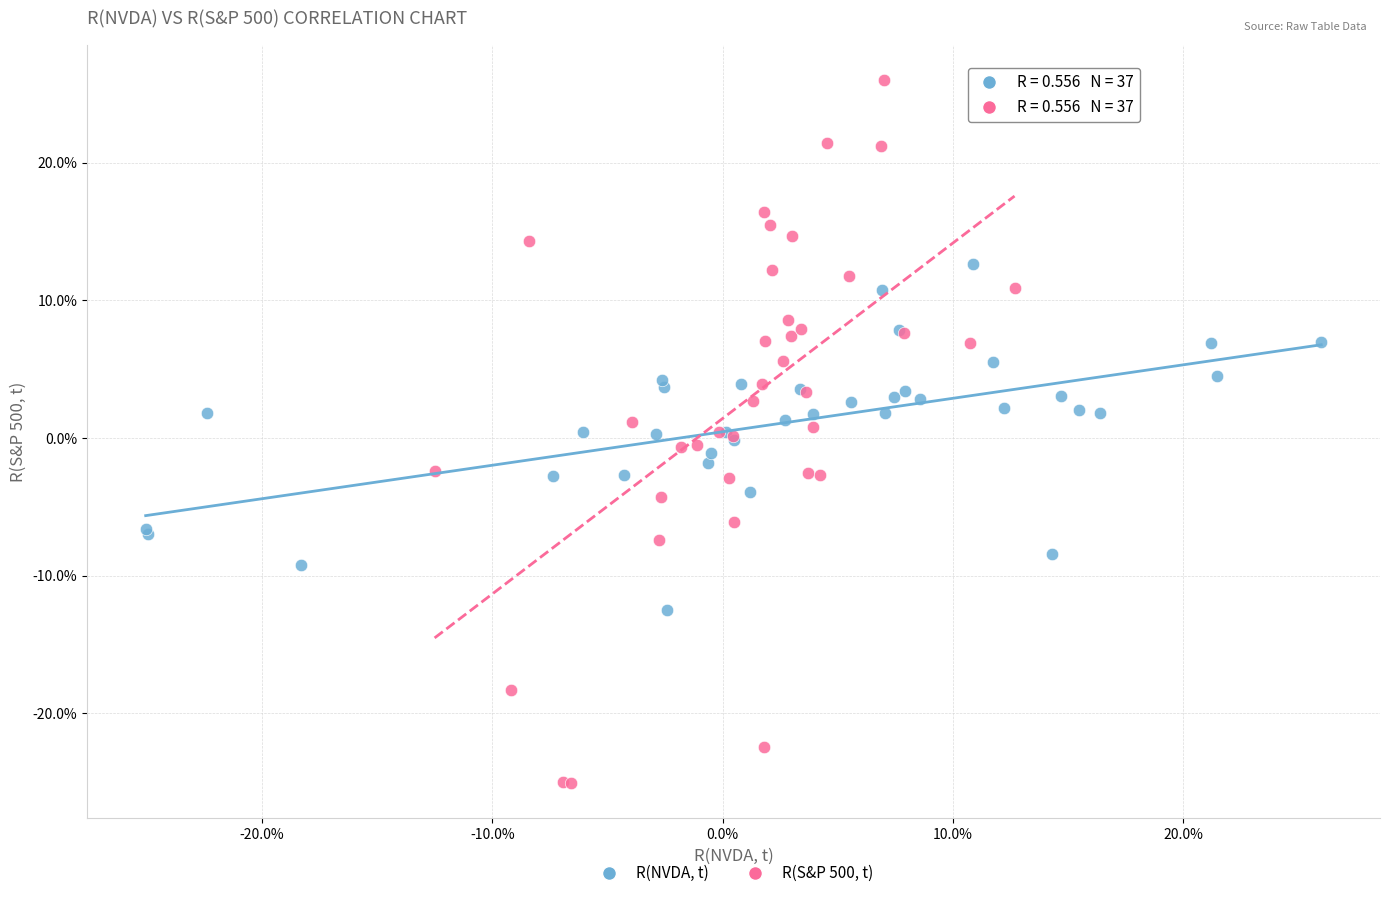

Which series contains the lowest Y value?

R(S&P 500, t)